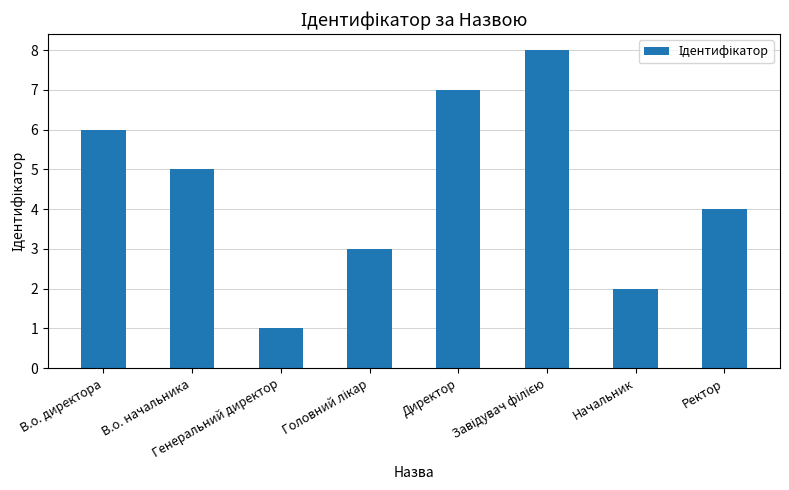

What is the difference between the maximum and minimum values?

7